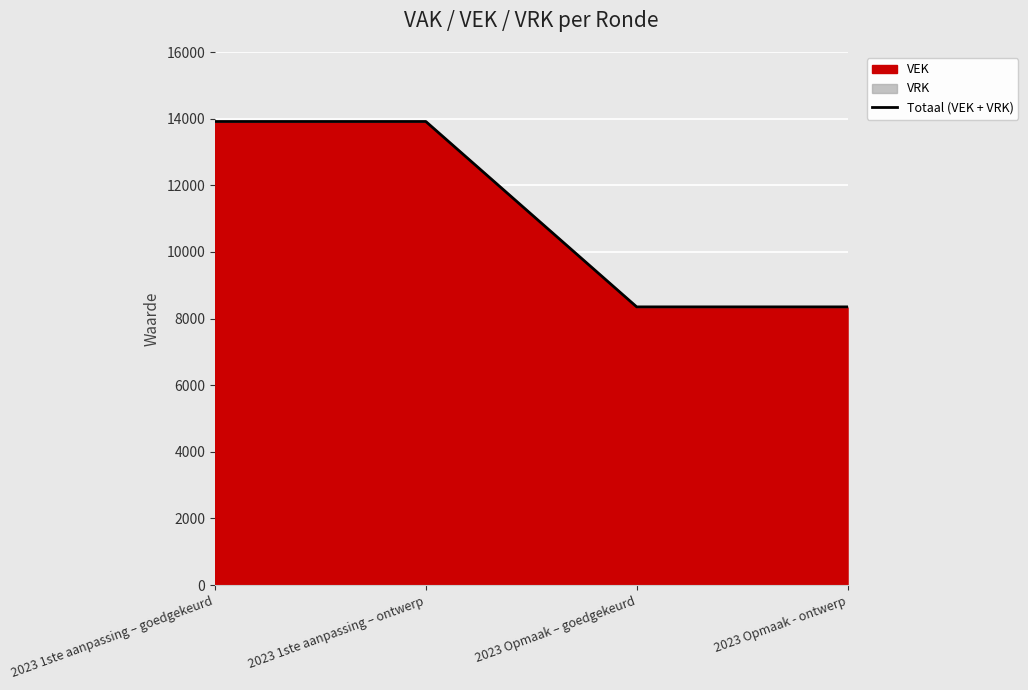

Is it true that the value at 2023 1ste aanpassing – ontwerp is 8705?

False